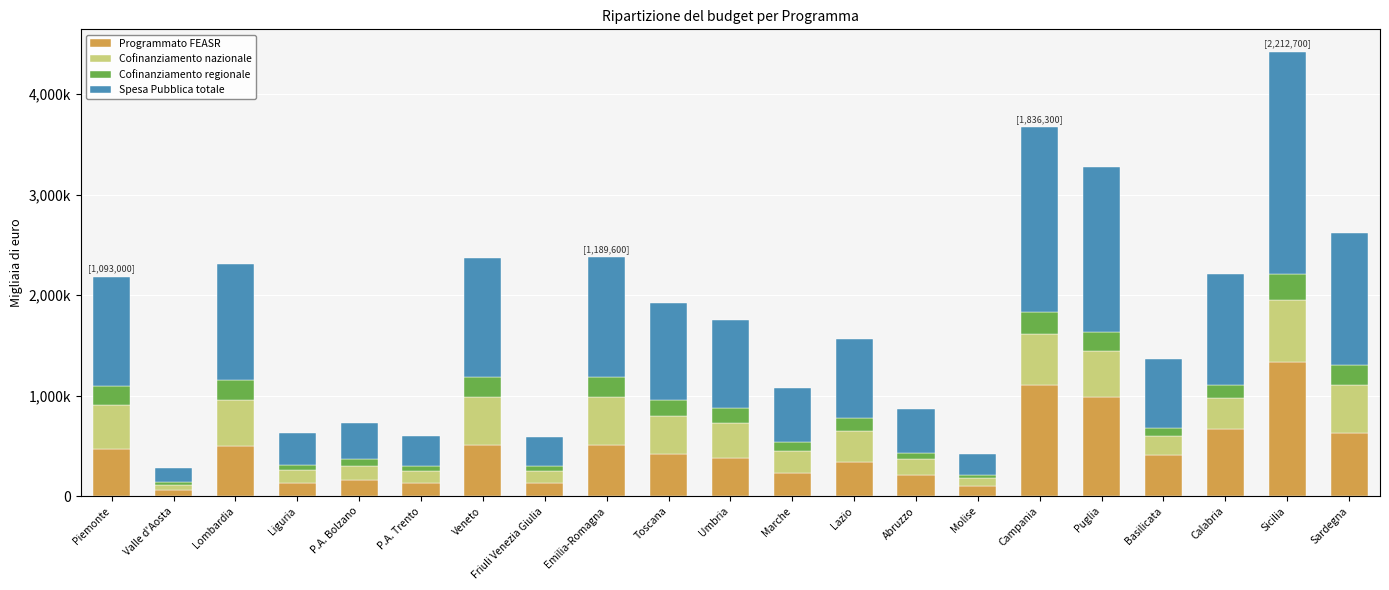

What is the sum of the Spesa Pubblica totale values at Emilia-Romagna and Molise?

1400100